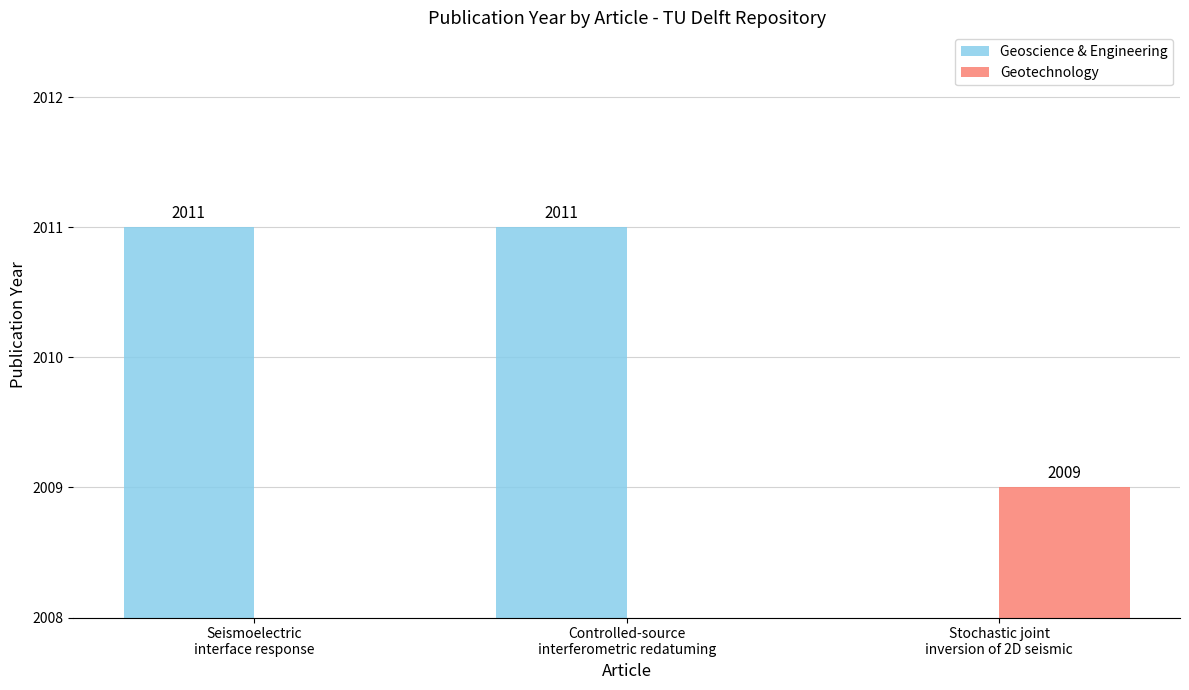

How many positive values does the Geoscience & Engineering series have?

2